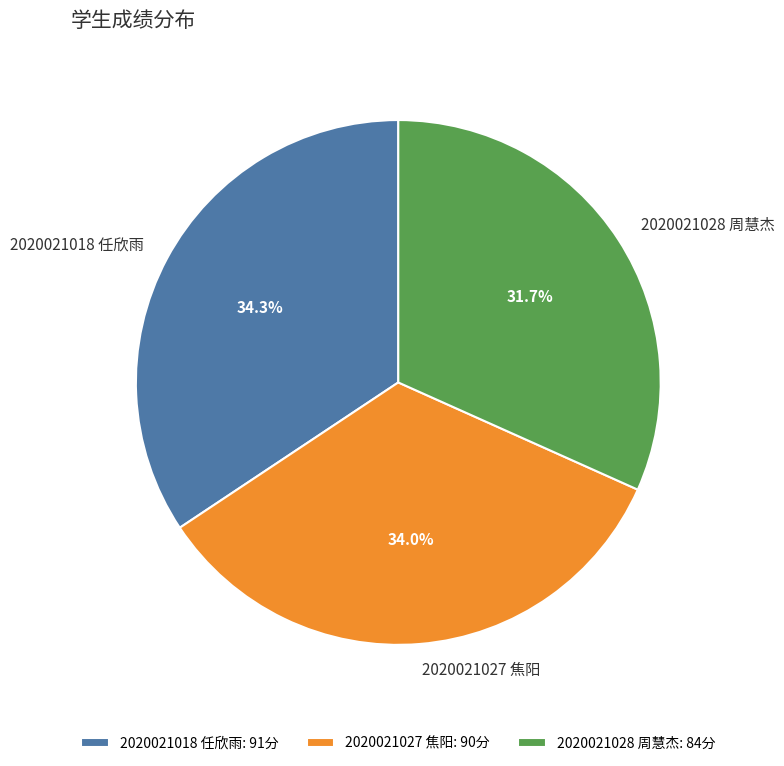

How many segments does this pie chart have?

3